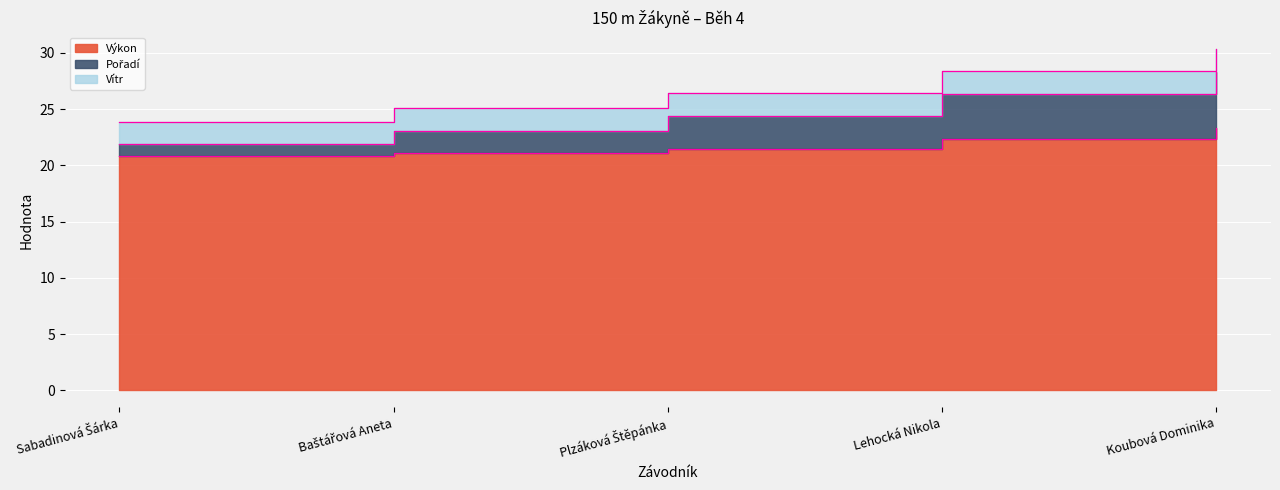

True or false: Pořadí and Výkon cross at least once.

False